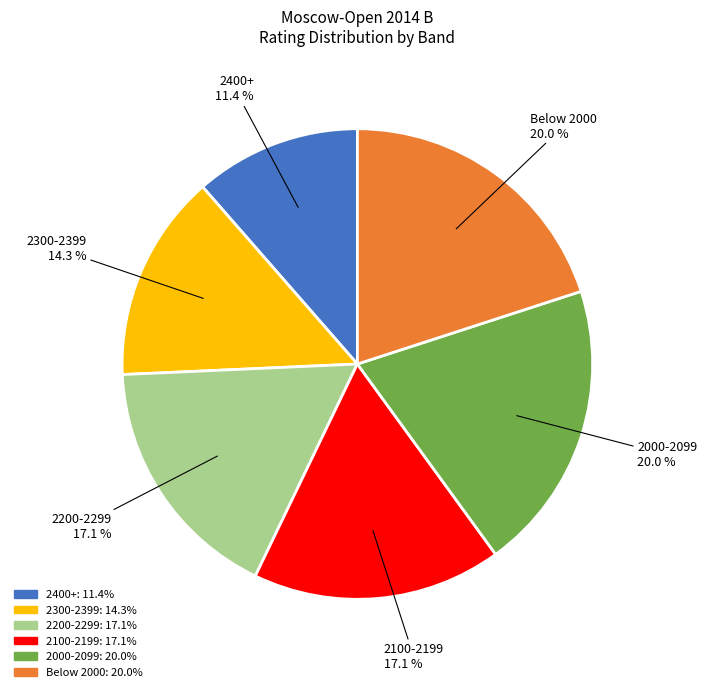

Count the number of slices in the pie.

6